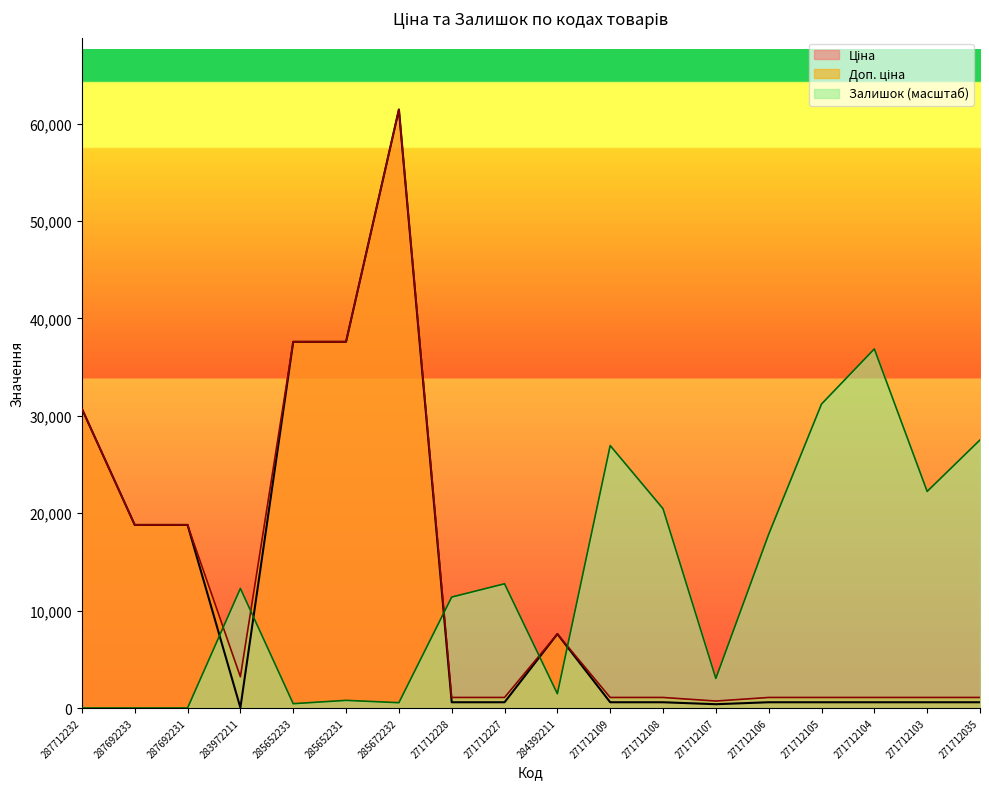

True or false: Ціна and Доп. ціна cross at least once.

False